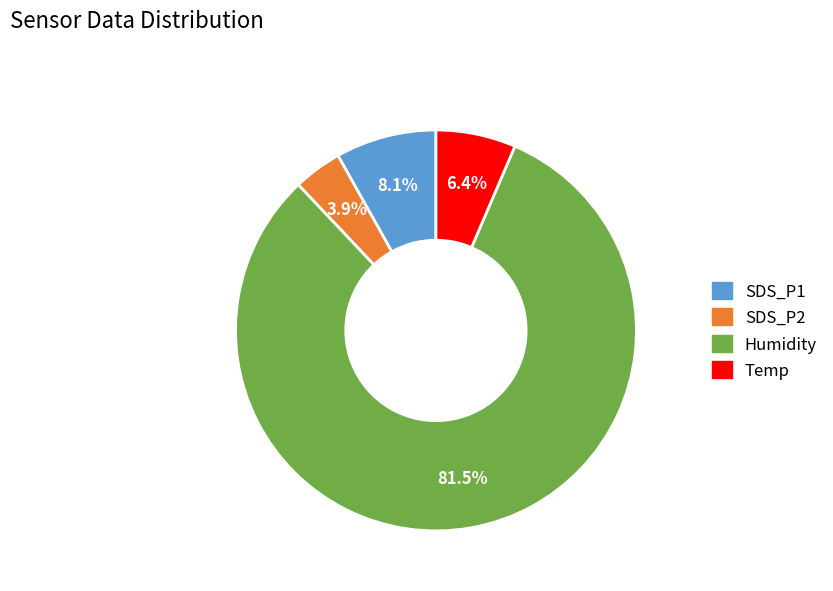

Is there any slice that represents more than half of the pie?

Yes